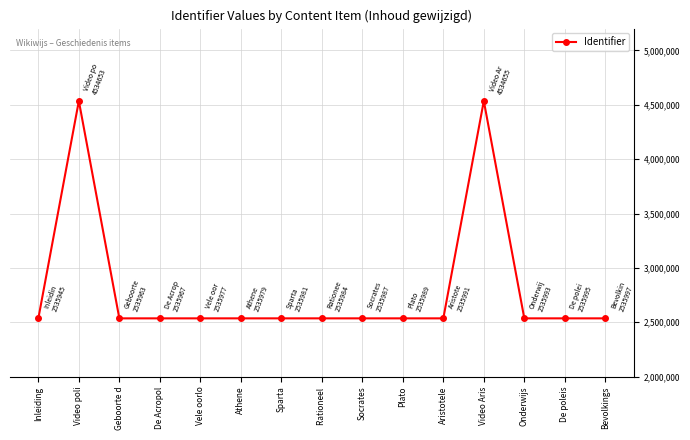

What is the ratio of the value at Rationeel  to the value at Aristotele?

1.0